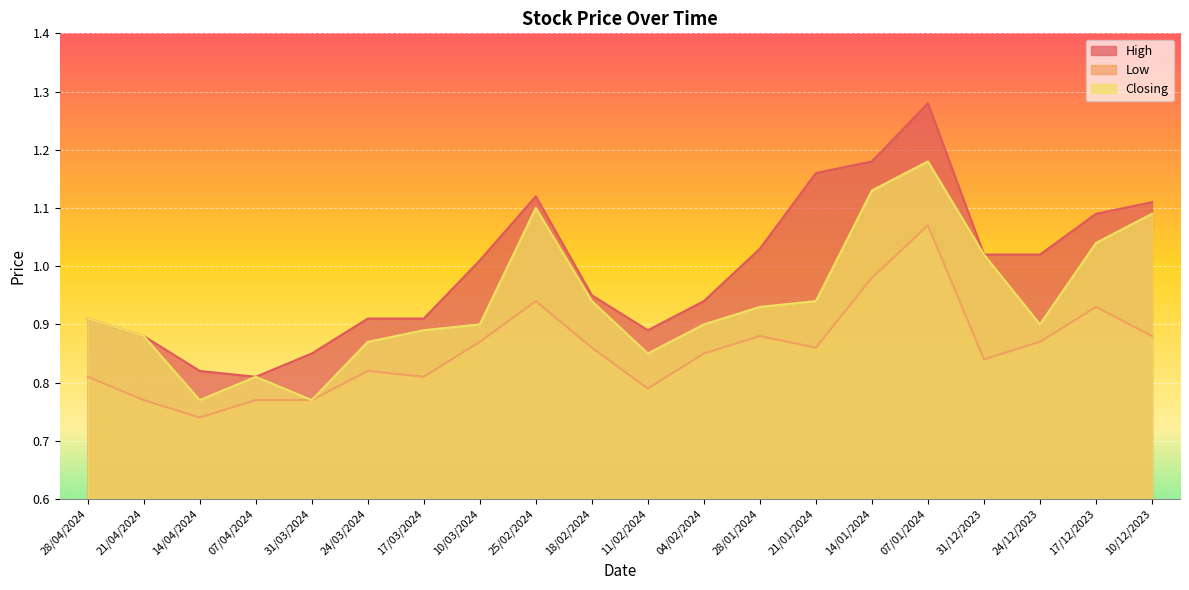

Is it true that High equals 1.8 at 25/02/2024?

False